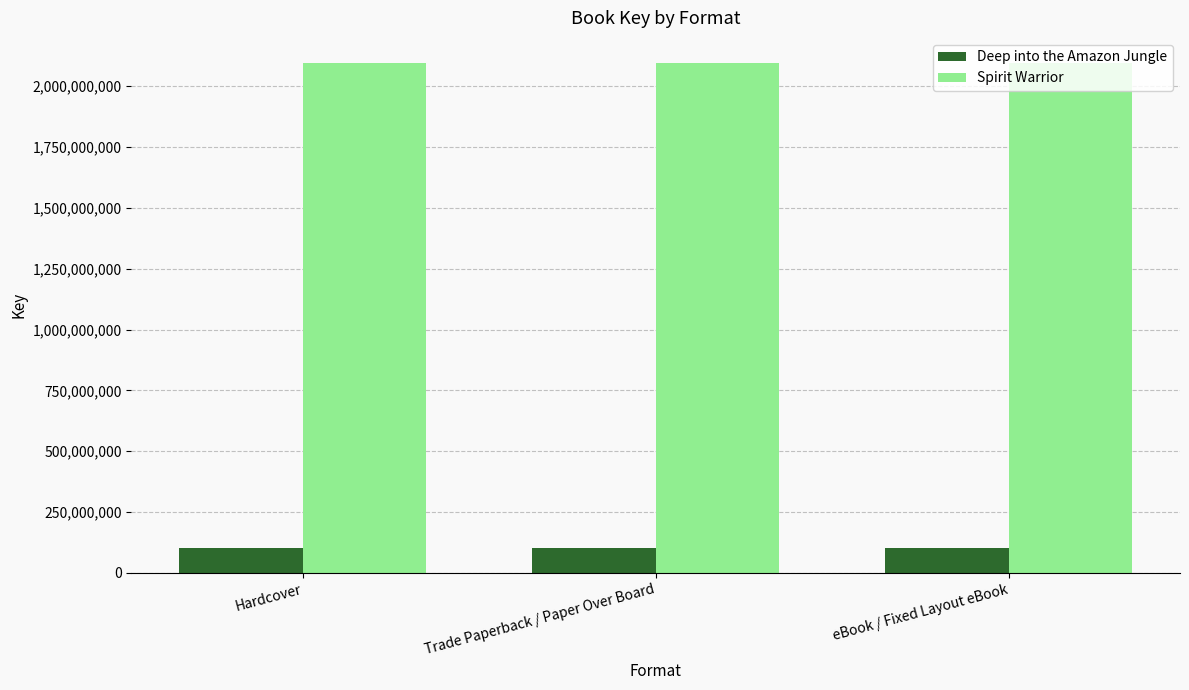

Is it true that Spirit Warrior equals 2094186227 at Trade Paperback / Paper Over Board?

True